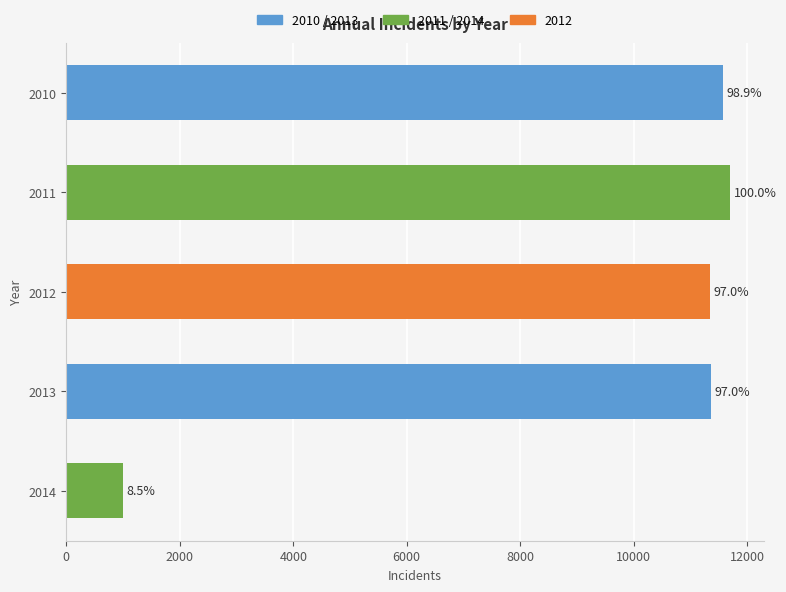

Are the bars horizontal?

Yes